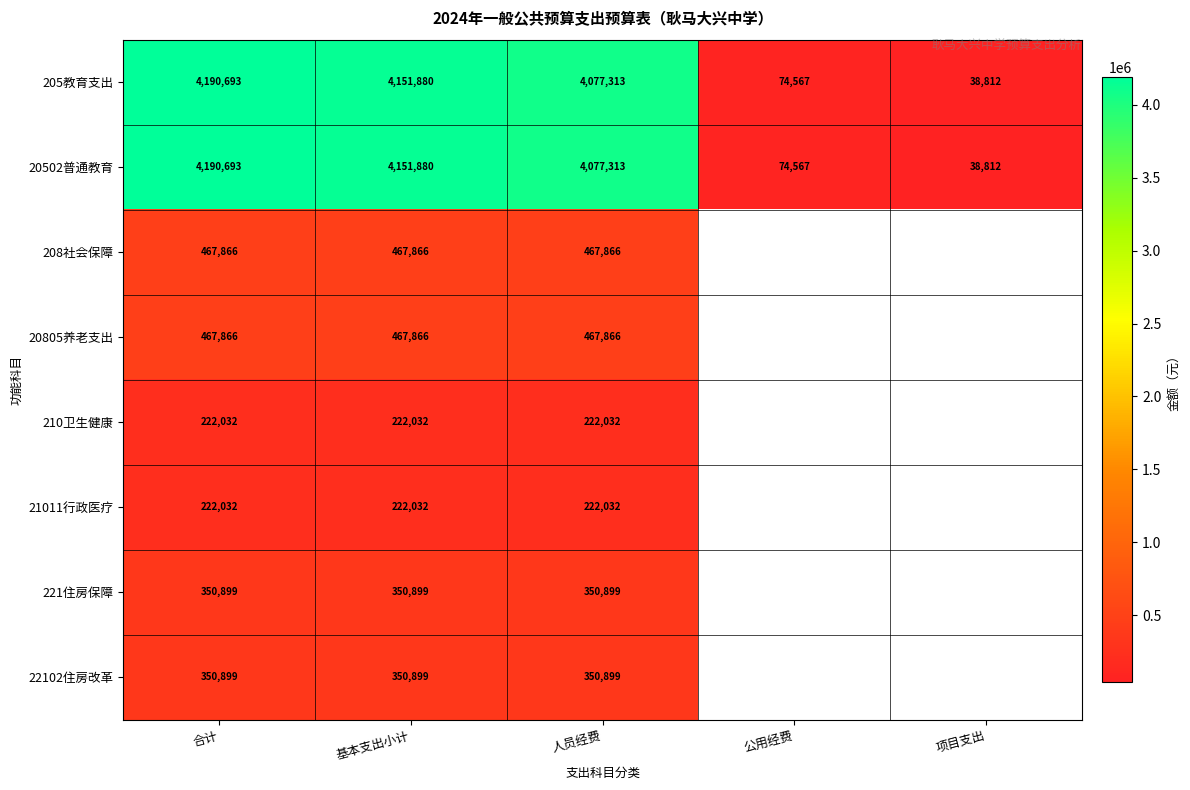

At which label does 205教育支出 reach its minimum?

项目支出